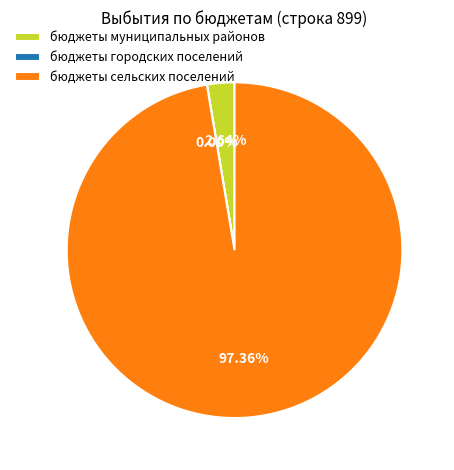

To the nearest percent, what percentage of the pie is бюджеты сельских поселений?

97%